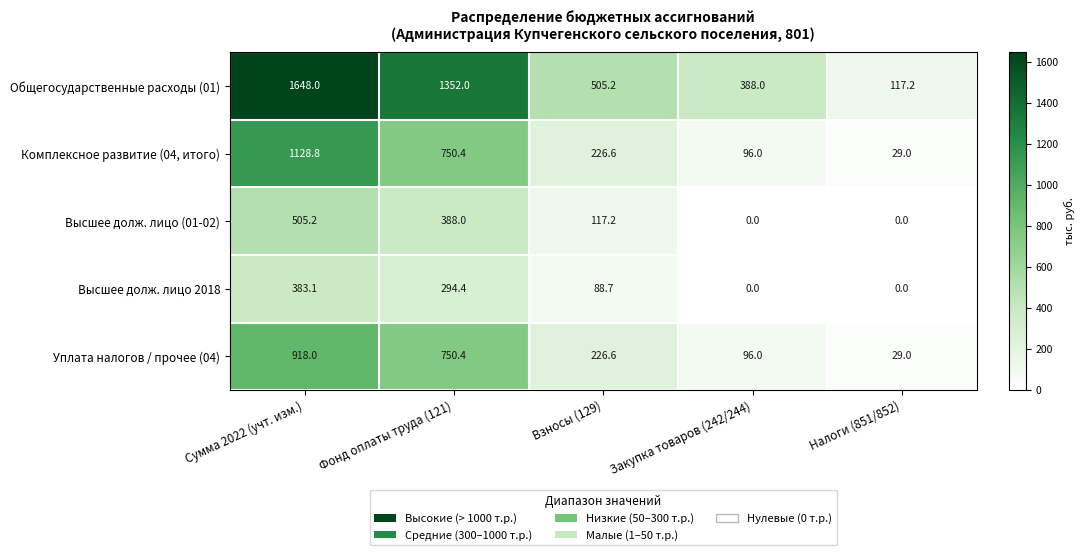

What is the sum of all Высшее долж. лицо 2018 values?

766.2